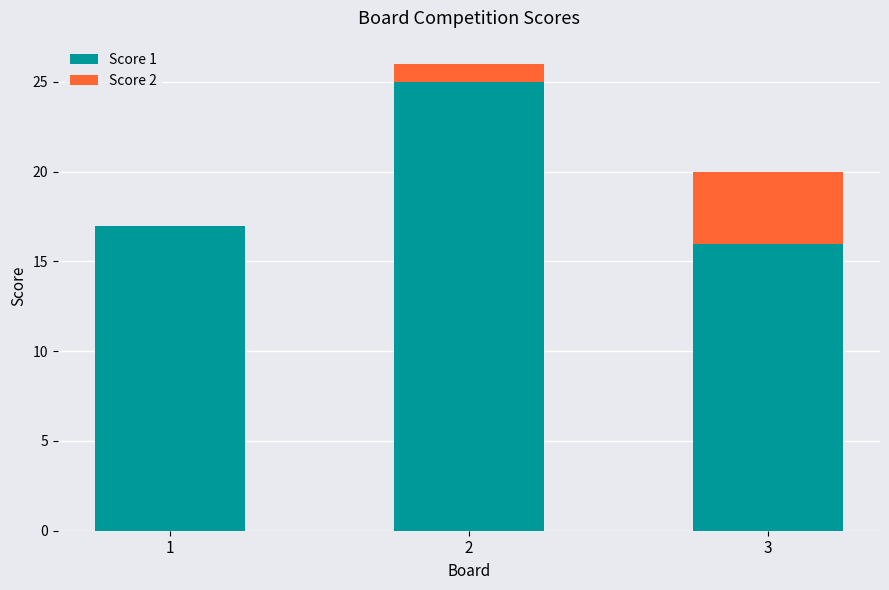

The value of Score 1 at 1 is 17. True or false?

True